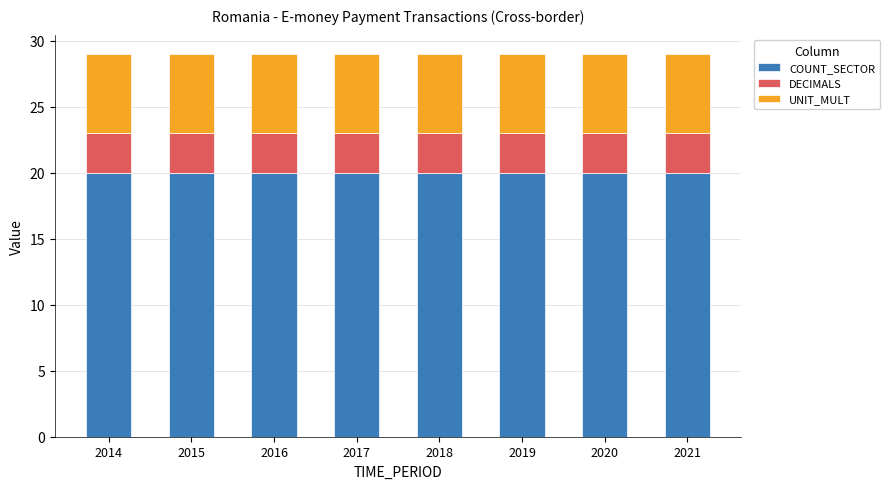

What is the maximum value for COUNT_SECTOR?

20